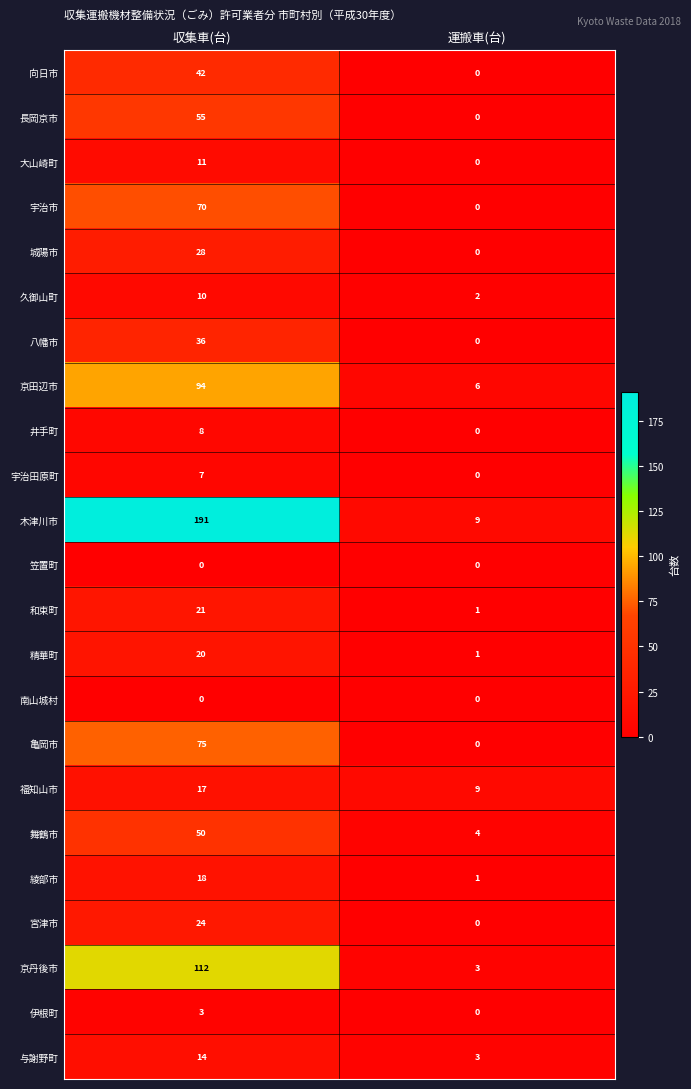

Which series has the largest total across all categories?

木津川市